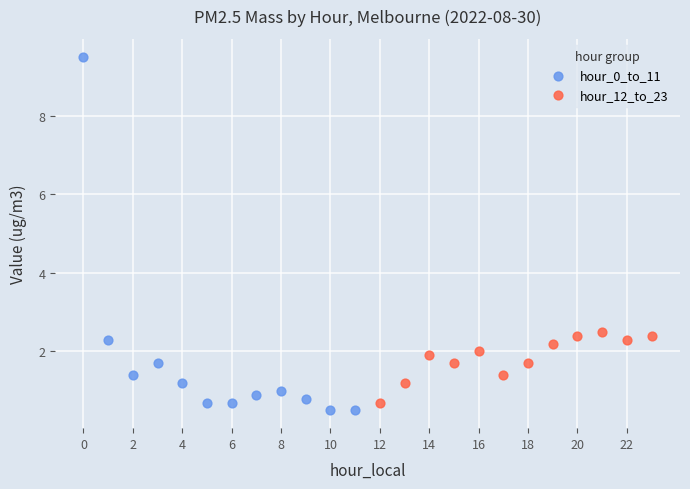

What are all the series names shown in the legend?

hour_0_to_11, hour_12_to_23